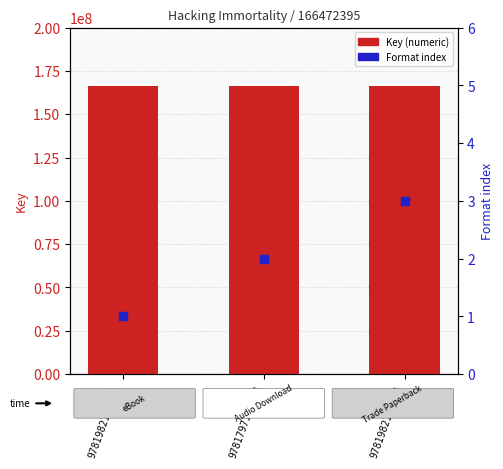

At how many categories does at least one series exceed 27199945?

3